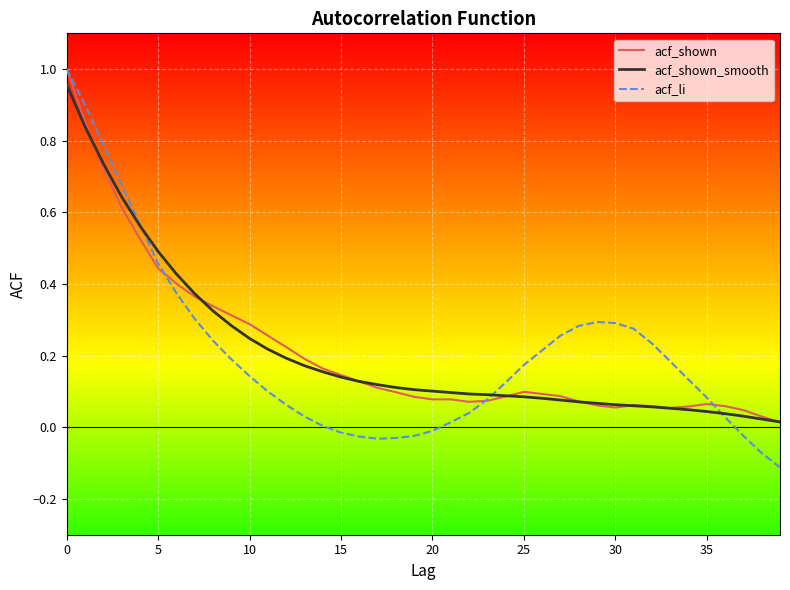

How many series are shown in this chart?

3